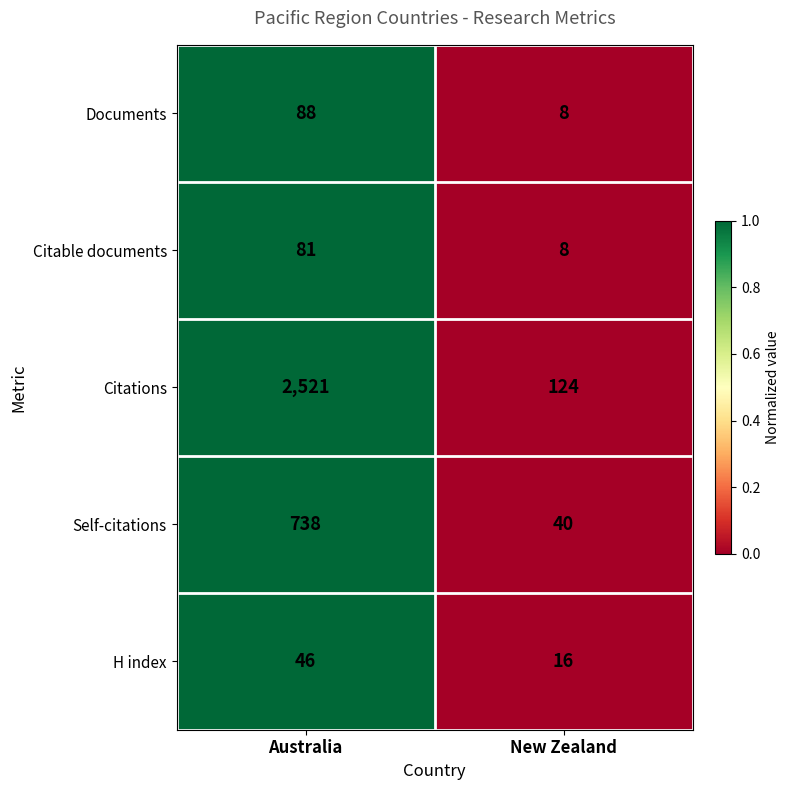

How many categories are shown in the chart?

2